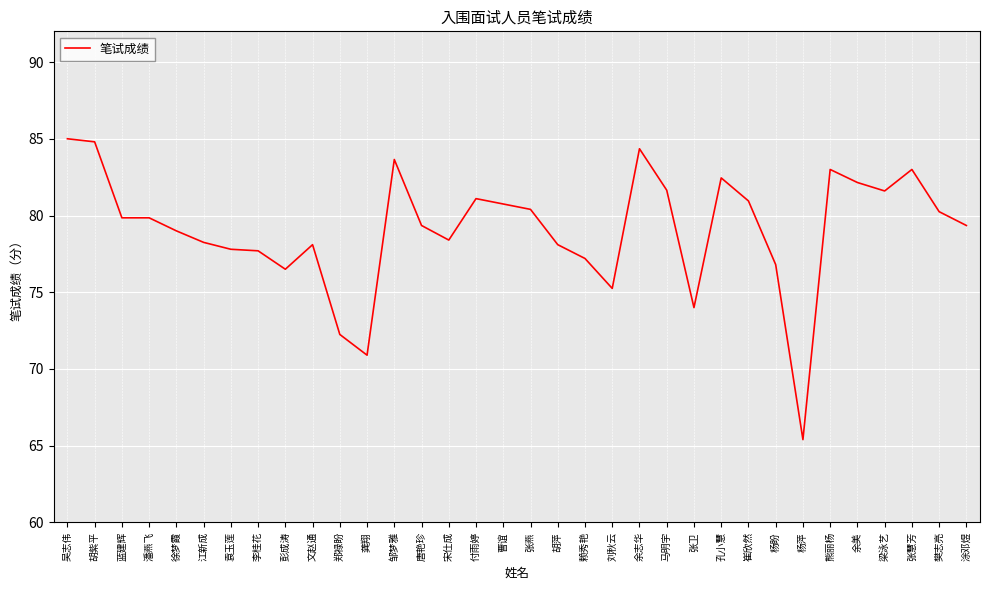

What position from the left is 崔欣然?

26